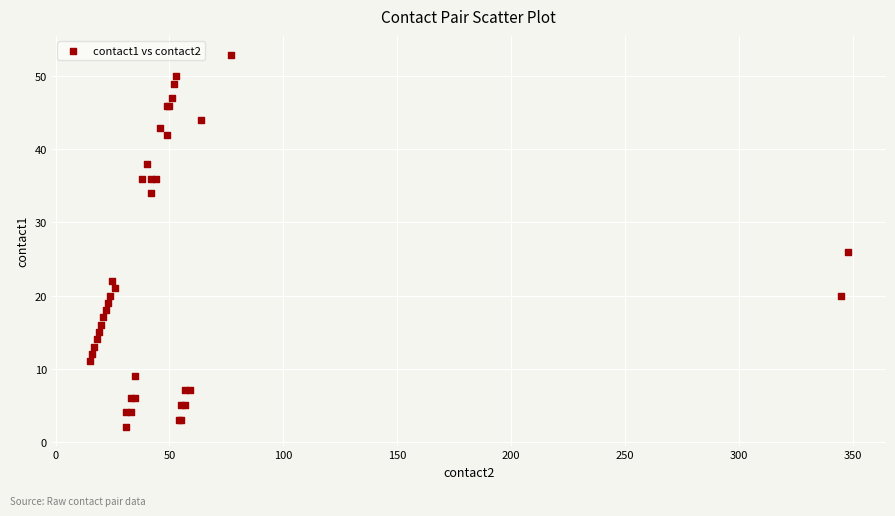

What Y value in the scatter plot is closest to 27?

26